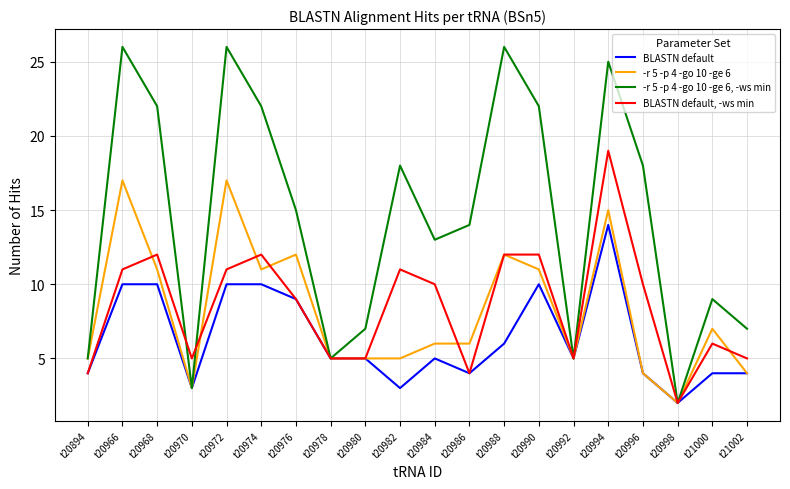

Reading left to right, extract all data points from this chart.

BLASTN default: t20894=4	t20966=10	t20968=10	t20970=3	t20972=10	t20974=10	t20976=9	t20978=5	t20980=5	t20982=3	t20984=5	t20986=4	t20988=6	t20990=10	t20992=5	t20994=14	t20996=4	t20998=2	t21000=4	t21002=4
-r 5 -p 4 -go 10 -ge 6: t20894=5	t20966=17	t20968=11	t20970=3	t20972=17	t20974=11	t20976=12	t20978=5	t20980=5	t20982=5	t20984=6	t20986=6	t20988=12	t20990=11	t20992=5	t20994=15	t20996=4	t20998=2	t21000=7	t21002=4
-r 5 -p 4 -go 10 -ge 6, -ws min: t20894=5	t20966=26	t20968=22	t20970=3	t20972=26	t20974=22	t20976=15	t20978=5	t20980=7	t20982=18	t20984=13	t20986=14	t20988=26	t20990=22	t20992=5	t20994=25	t20996=18	t20998=2	t21000=9	t21002=7
BLASTN default, -ws min: t20894=4	t20966=11	t20968=12	t20970=5	t20972=11	t20974=12	t20976=9	t20978=5	t20980=5	t20982=11	t20984=10	t20986=4	t20988=12	t20990=12	t20992=5	t20994=19	t20996=10	t20998=2	t21000=6	t21002=5